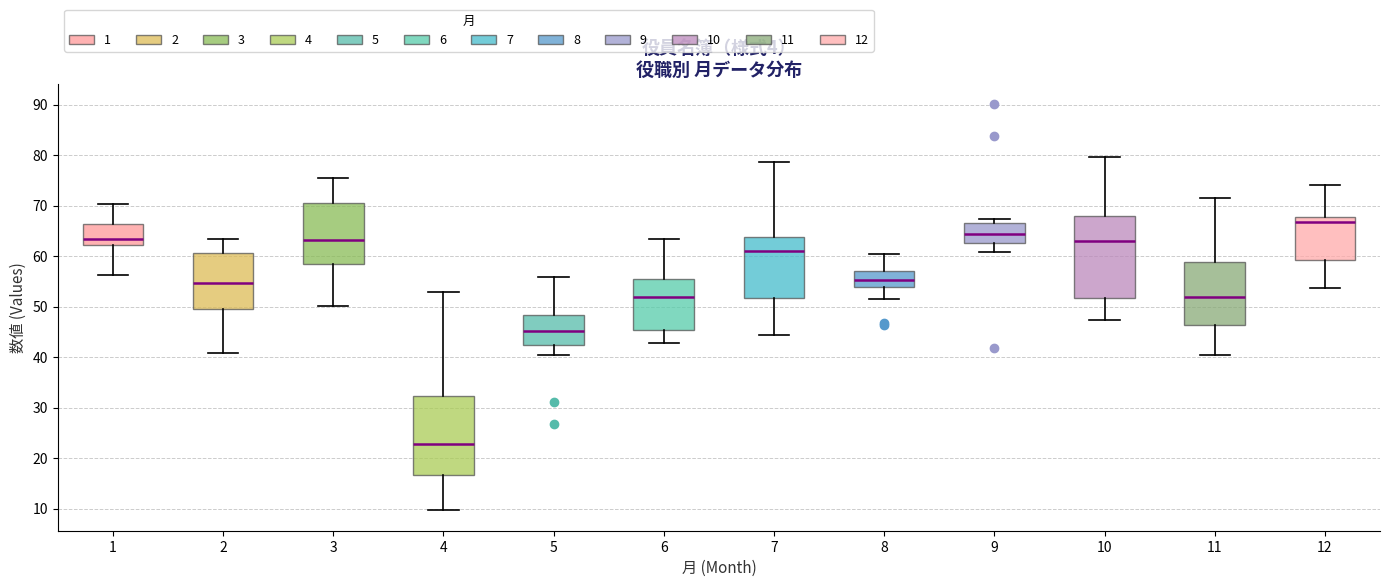

Which box has the highest median line?

12